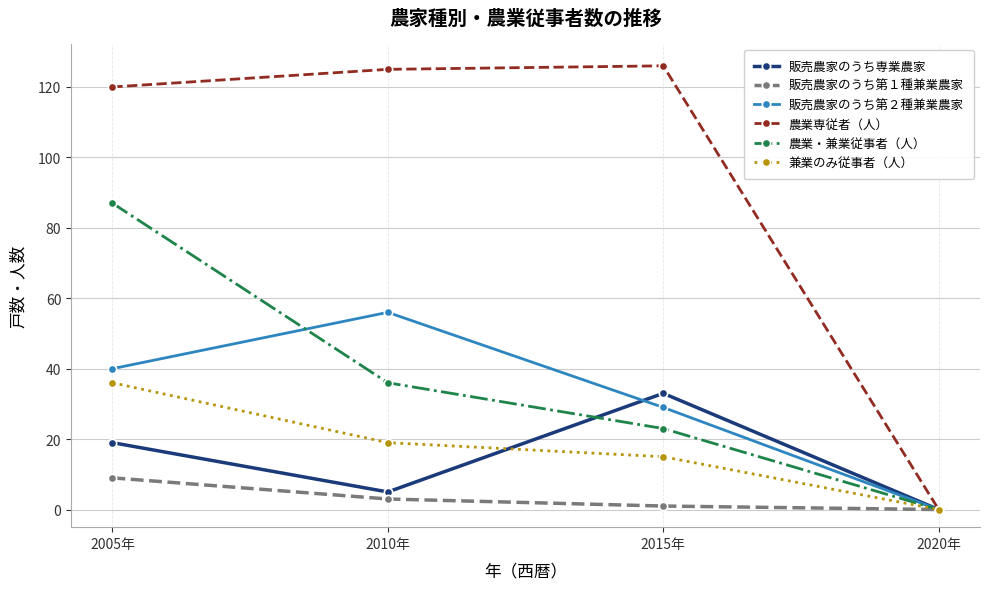

In 販売農家のうち専業農家, how many points are higher than both neighbors (excluding endpoints)?

1